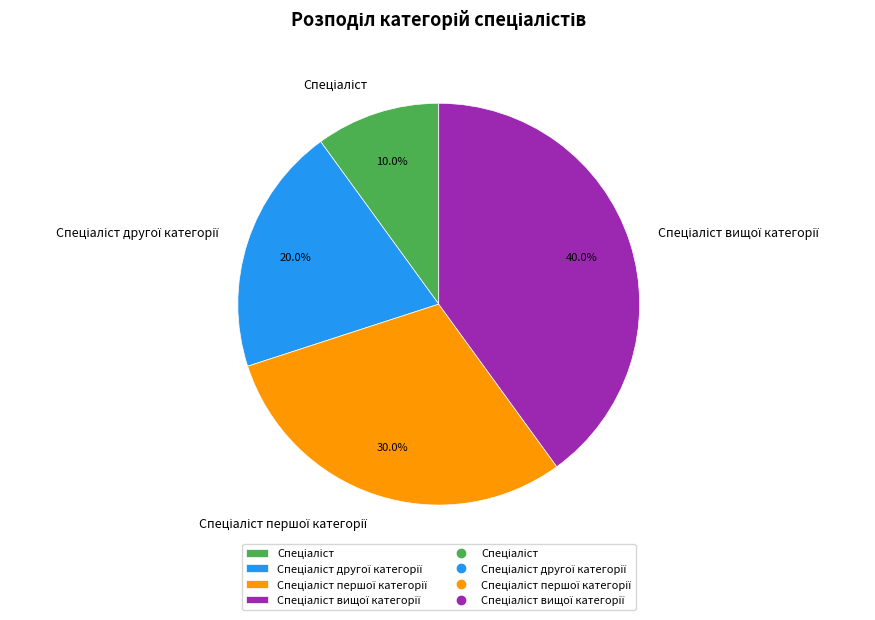

Is there a majority slice in this chart?

No